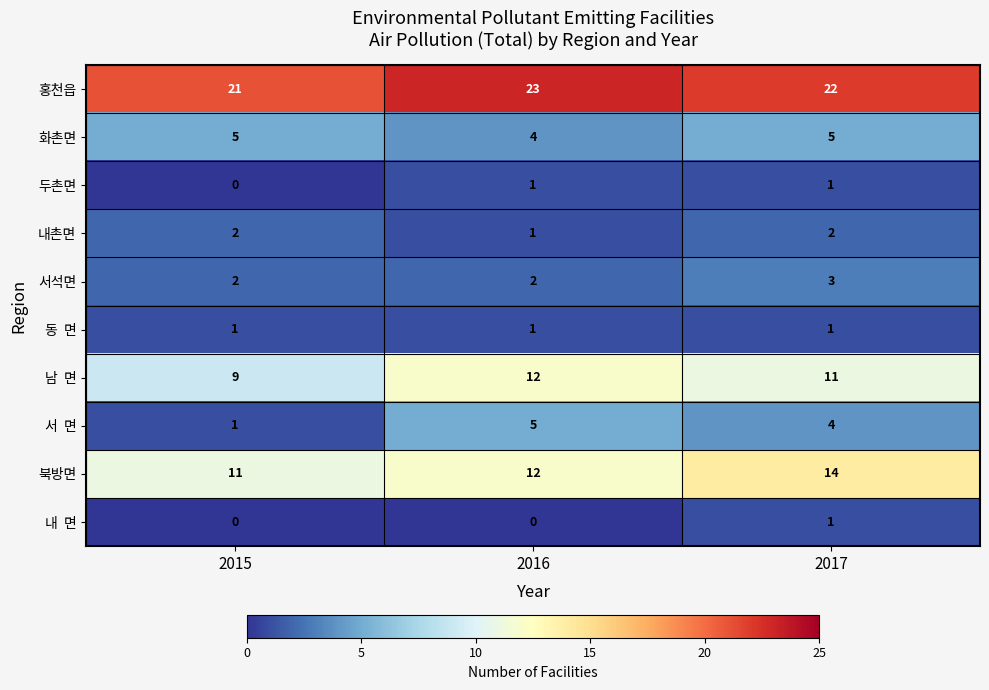

Is it true that 화촌면 equals 3 at 2017?

False